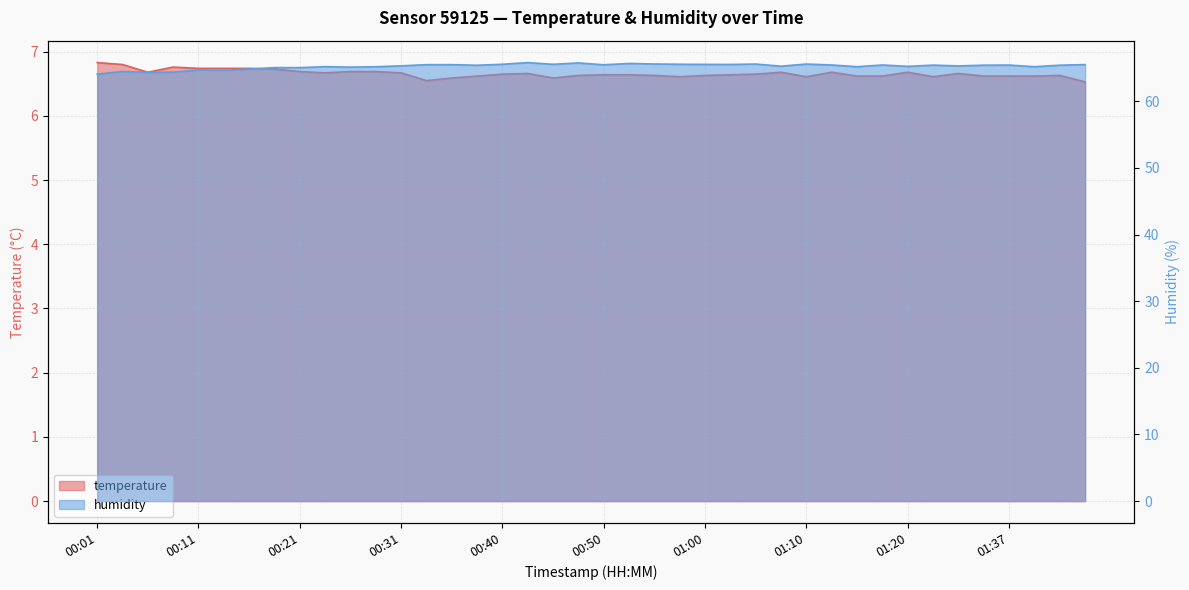

True or false: temperature and humidity cross at least once.

False